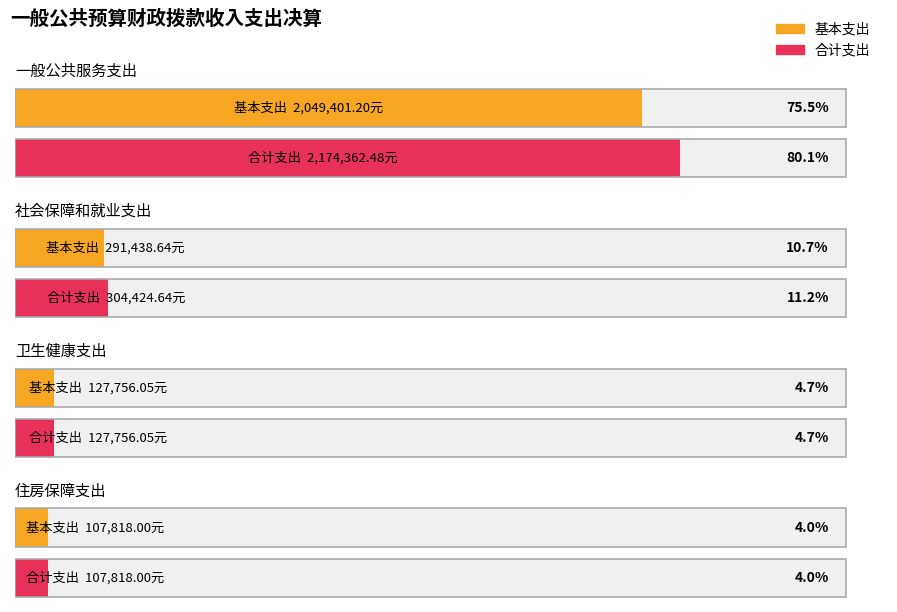

Is it true that 本年支出合计 equals 64113.0 at 社会保障和就业支出?

False